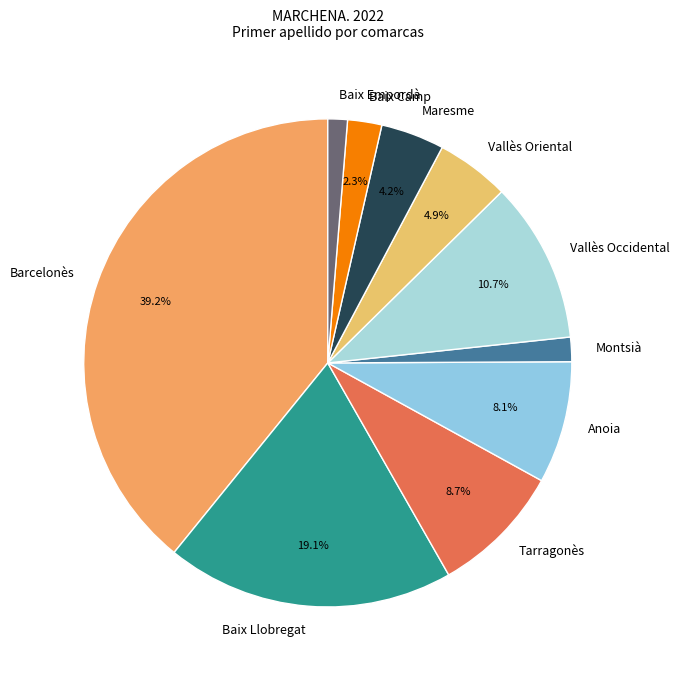

How many slices are in this pie chart?

10